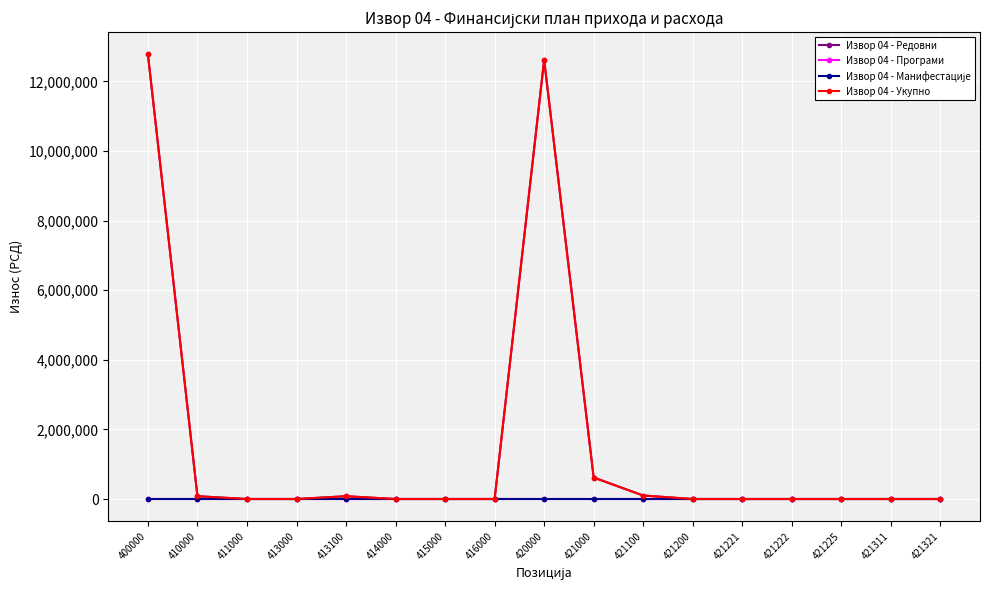

Is this an area chart (filled region under the line)?

No